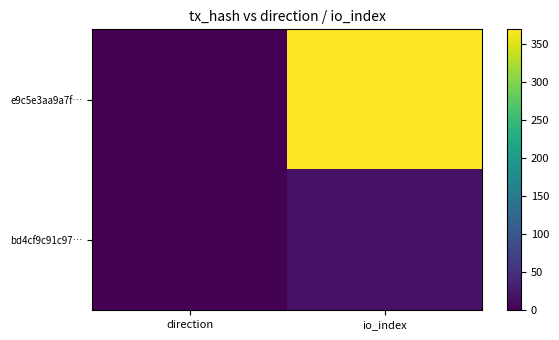

Reading right to left, transcribe all the data shown in this chart.

e9c5e3aa9a7f…: io_index=369	direction=-1
bd4cf9c91c97…: io_index=17	direction=1